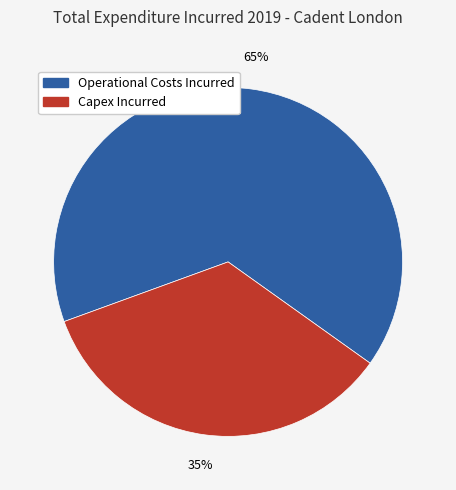

What is the ratio of the value at Capex Incurred to the value at Operational Costs Incurred?

0.5